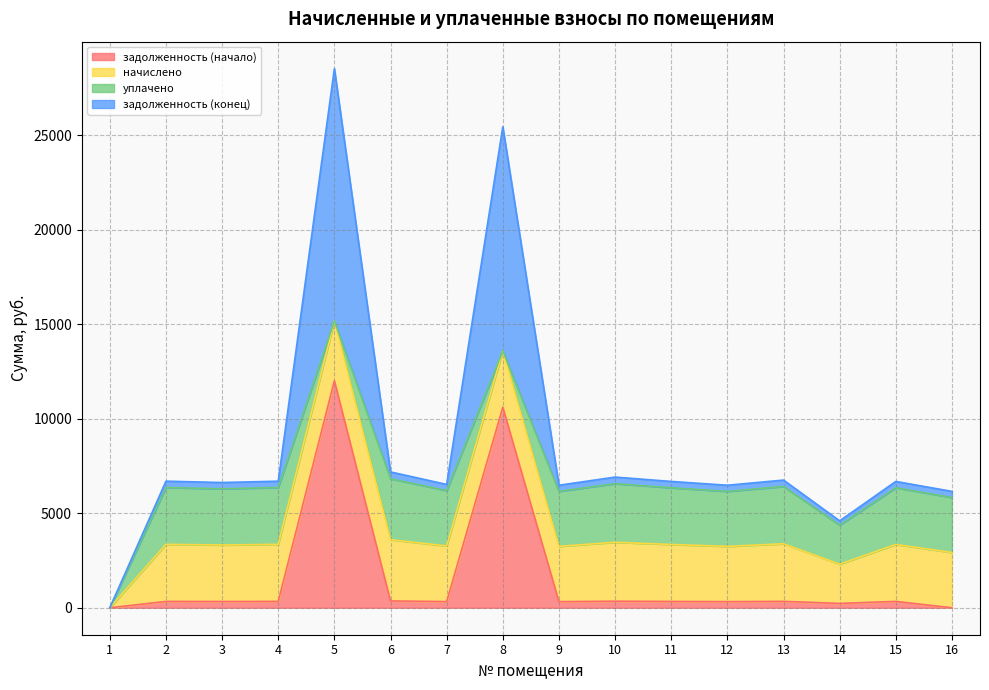

At which category is the sum across all series the highest?

5